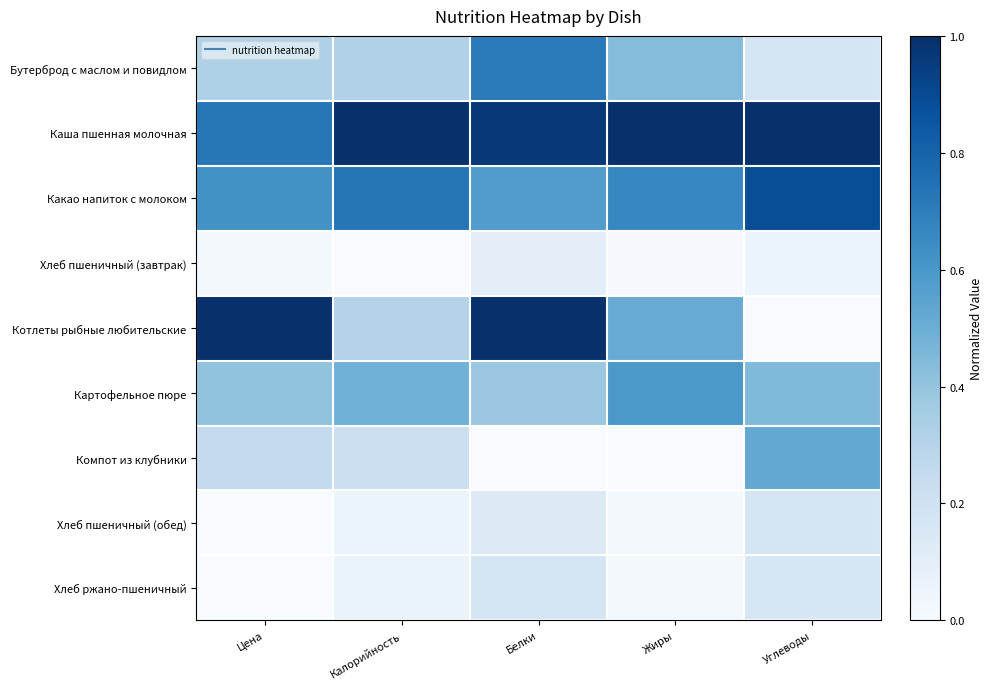

How many categories are shown in the chart?

5